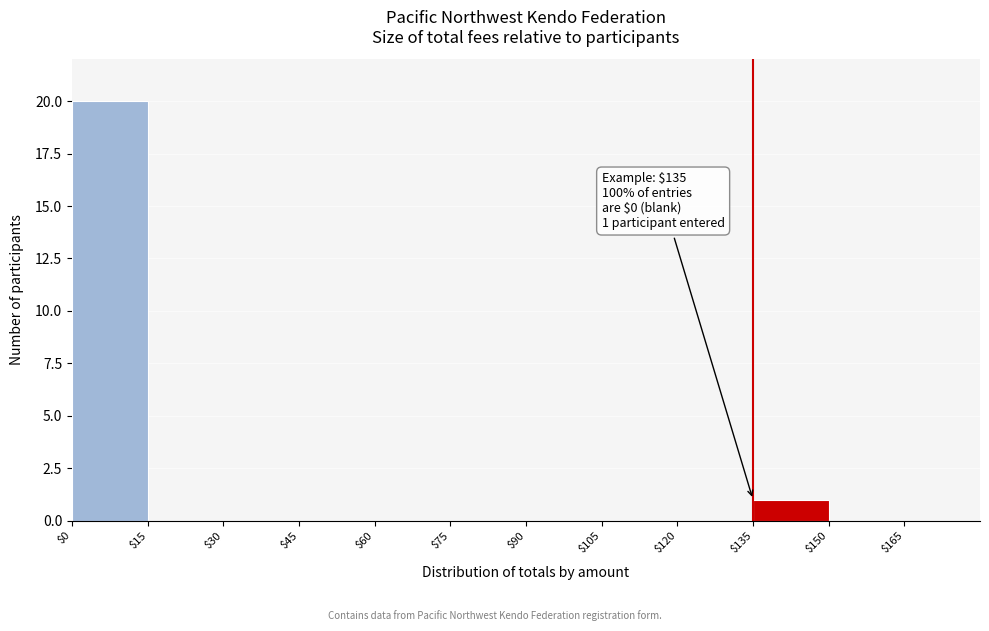

Which range on the x-axis has the tallest bar?

0 to 15